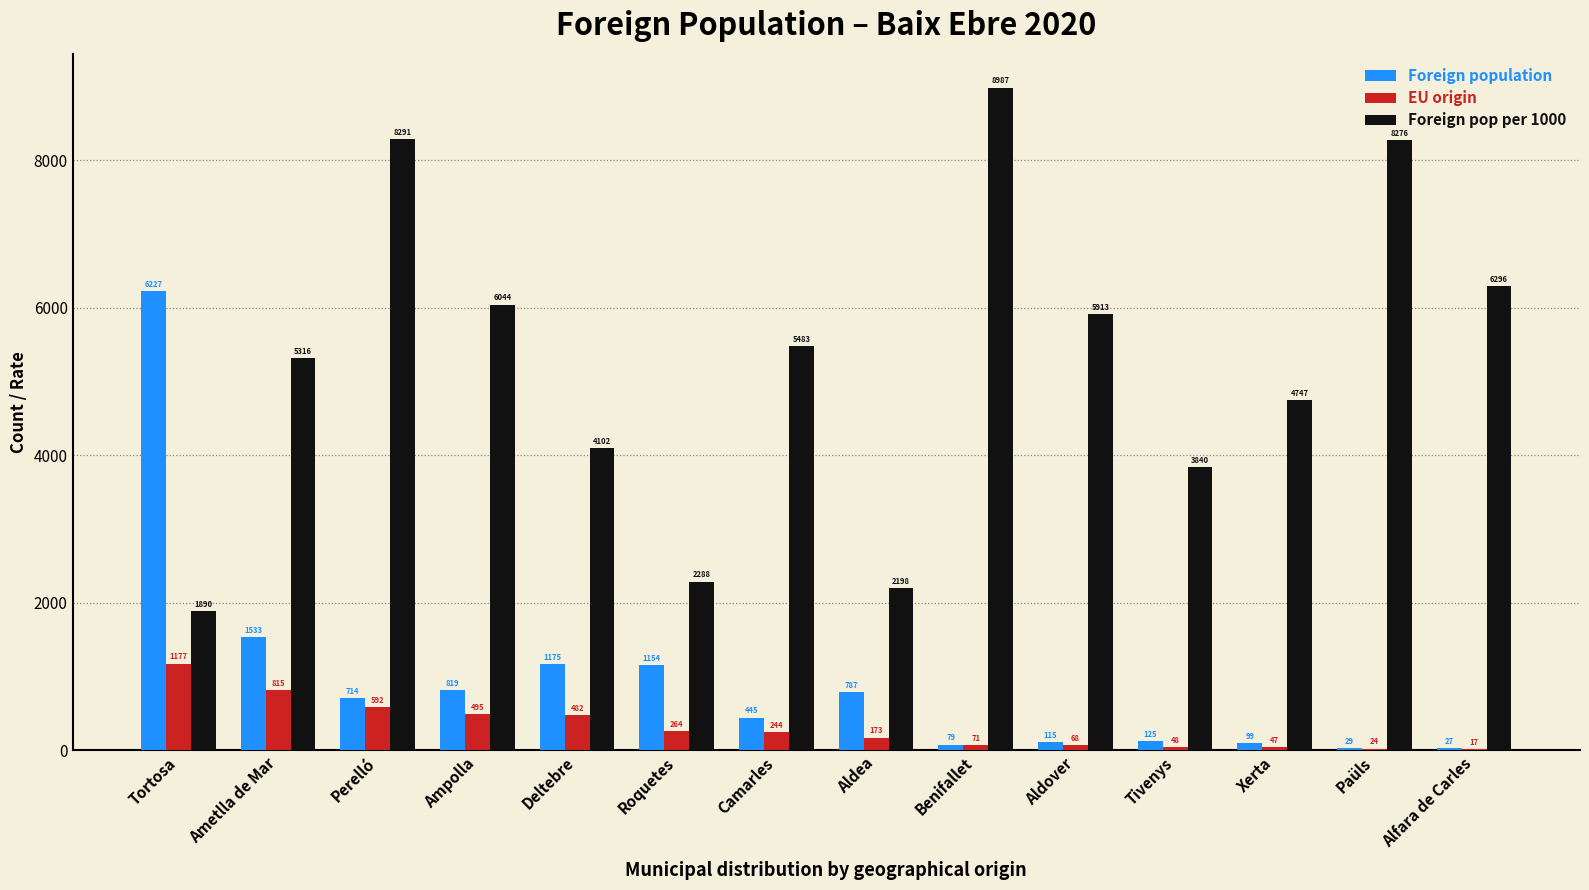

What is the spread (max minus min) of values at Aldea?

2025